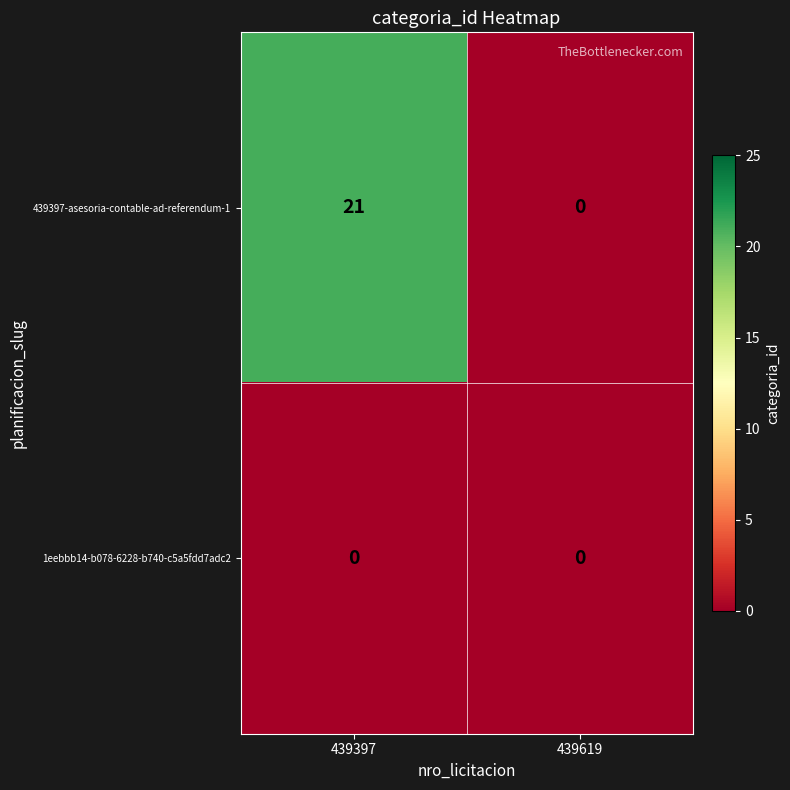

What is the greatest value displayed?

21